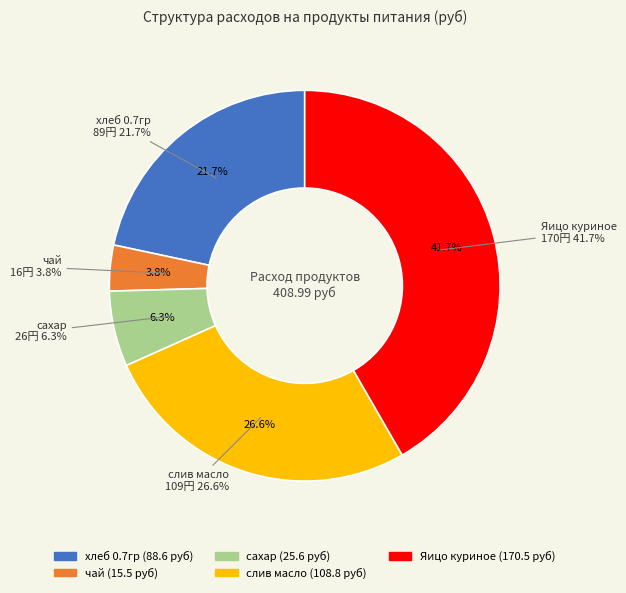

Rank the categories by value from highest to lowest.

Яицо куриное, слив масло, хлеб 0.7гр, сахар, чай